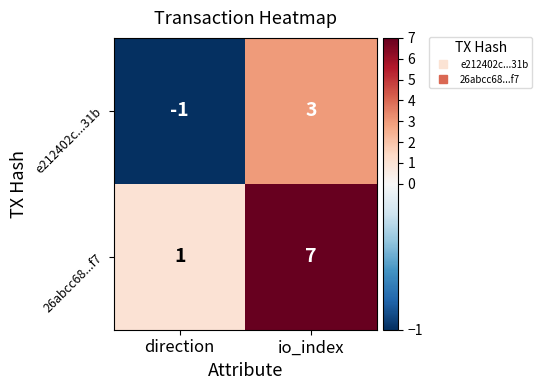

What is the difference between the 26abcc68...f7 values at direction and io_index?

6